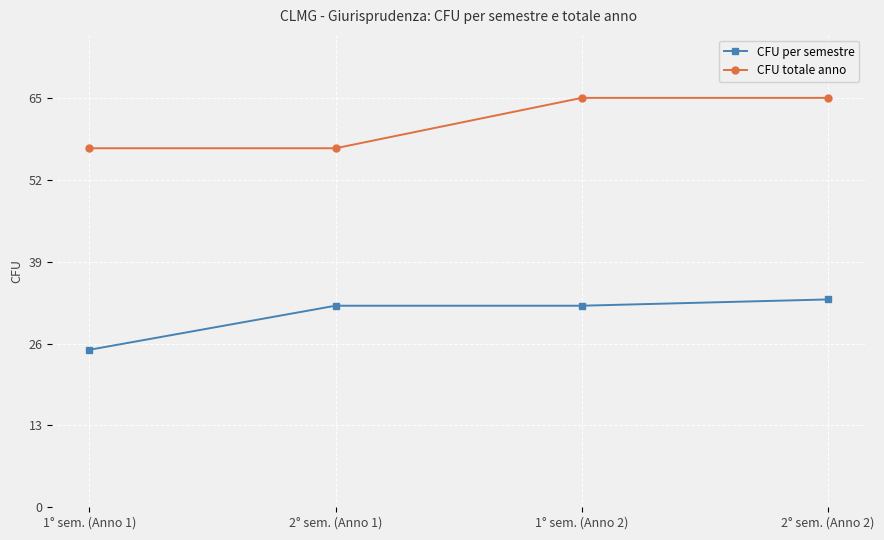

How many data points does each series have?

4